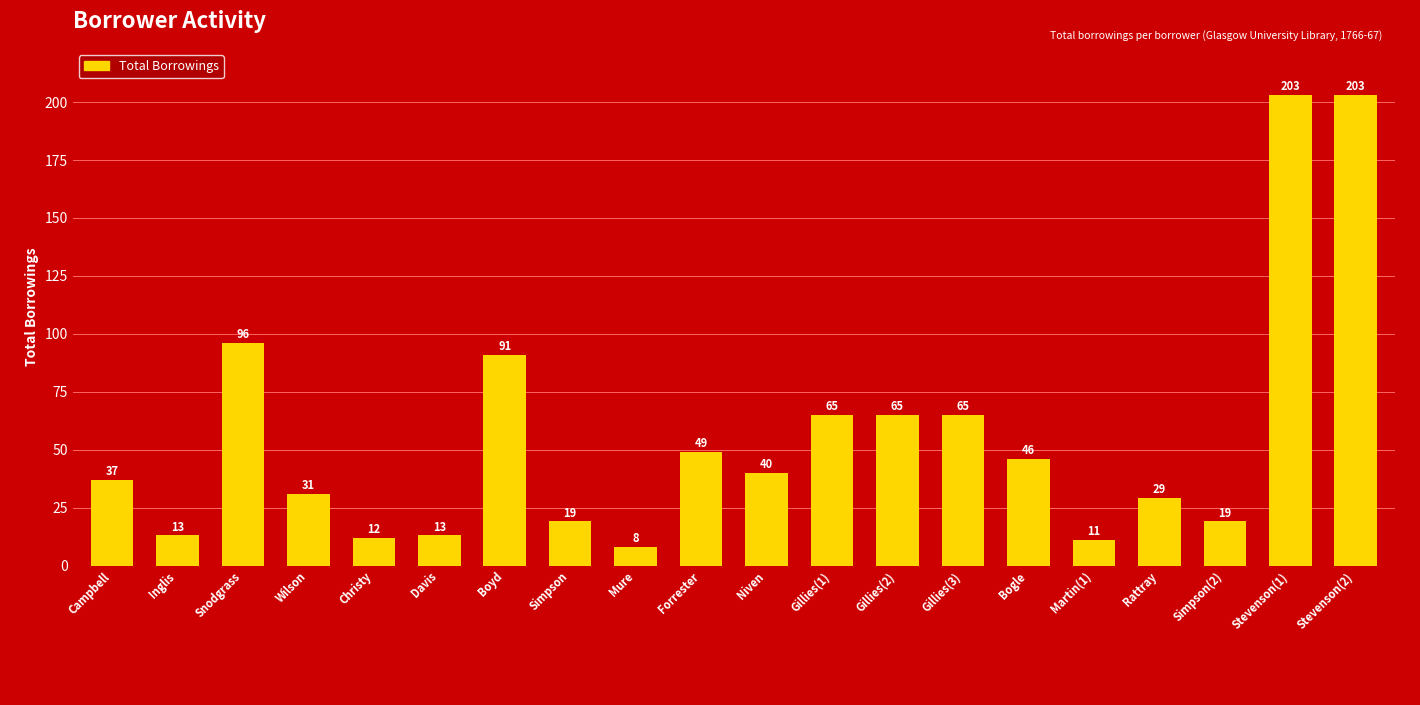

What is the difference between the values at Wilson and Stevenson(1)?

172